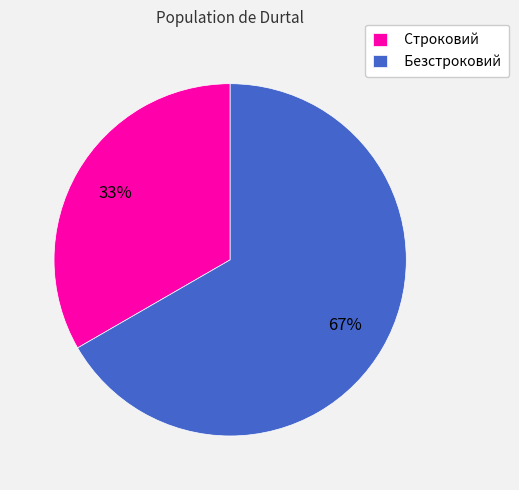

Combined, do Безстроковий and Строковий account for over 50%?

Yes